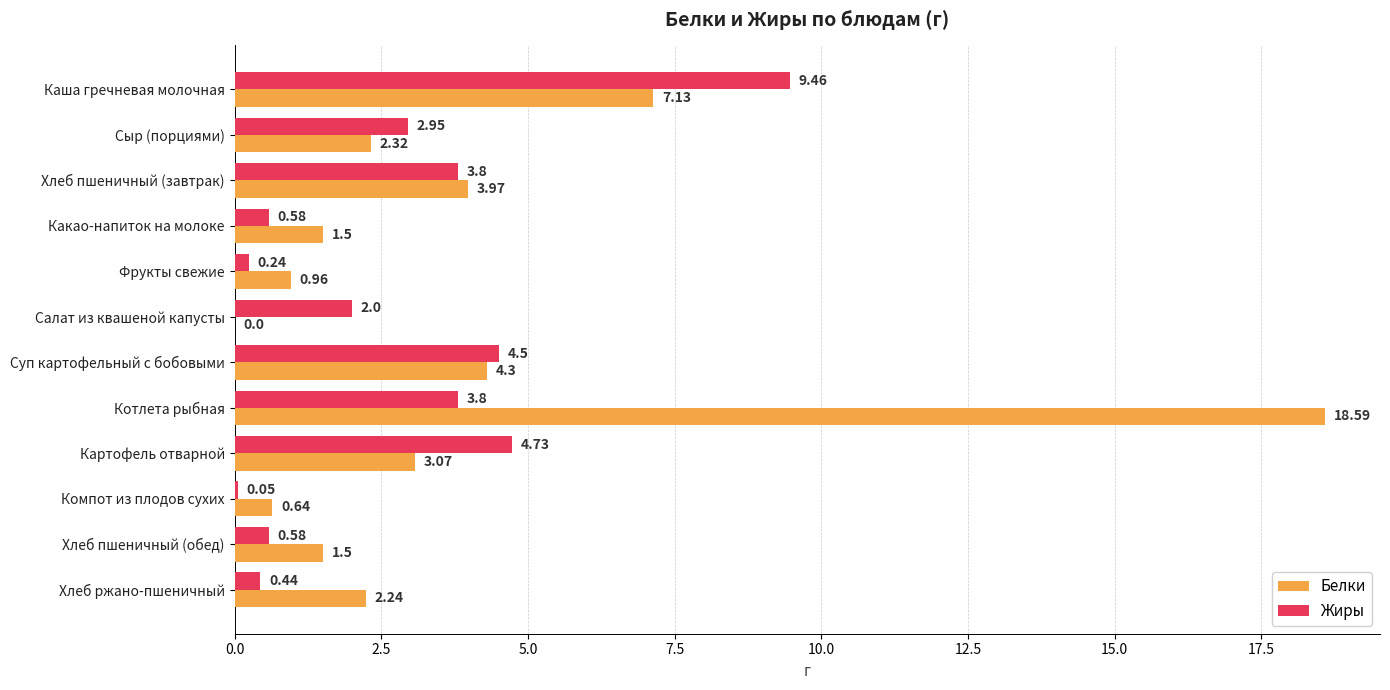

Between Сыр (порциями) and Хлеб пшеничный (обед), which series saw the biggest shift?

Жиры